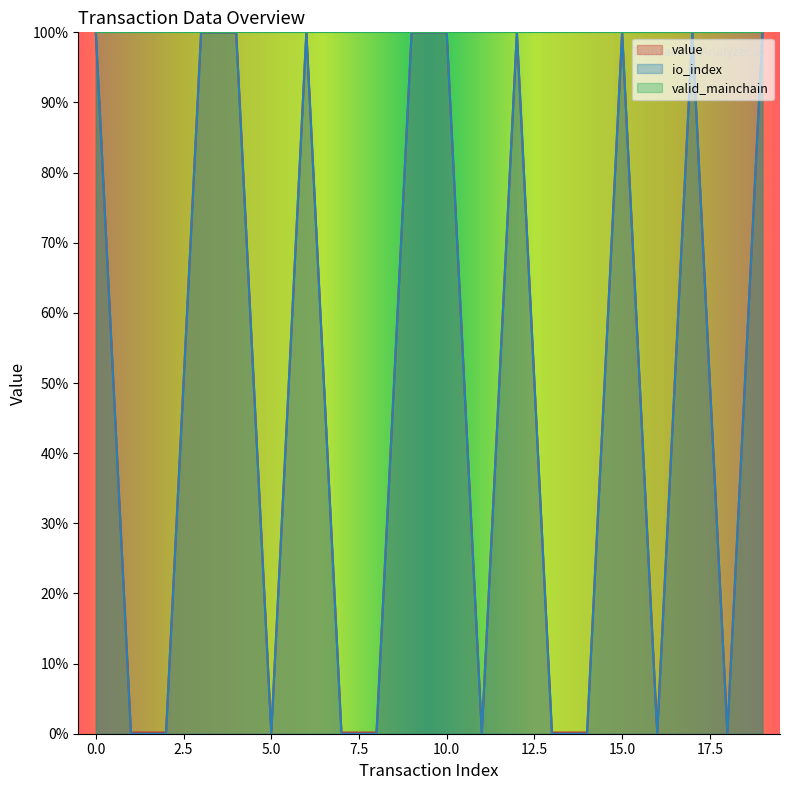

Reading left to right, transcribe all the data shown in this chart.

io_index: 100.0	0.2	0.2	100.0	100.0	0.2	100.0	0.2	0.2	100.0	100.0	0.2	100.0	0.2	0.2	100.0	0.2	100.0	0.2	100.0
value: 100.0	0.0	0.0	100.0	100.0	0.0	100.0	0.0	0.0	100.0	100.0	0.0	100.0	0.0	0.0	100.0	0.0	100.0	0.0	100.0